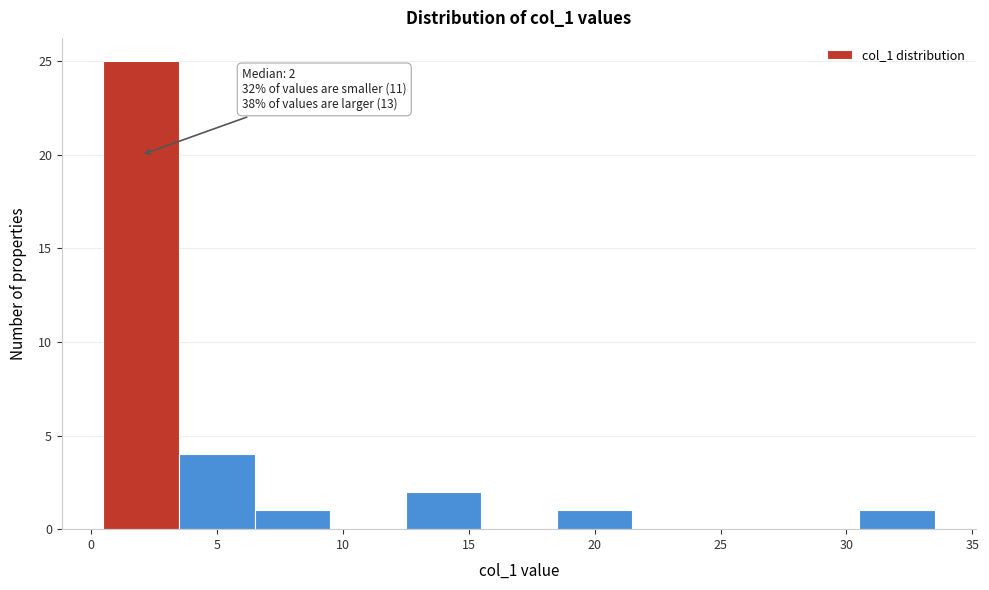

Which range on the x-axis has the tallest bar?

0.5 to 3.5